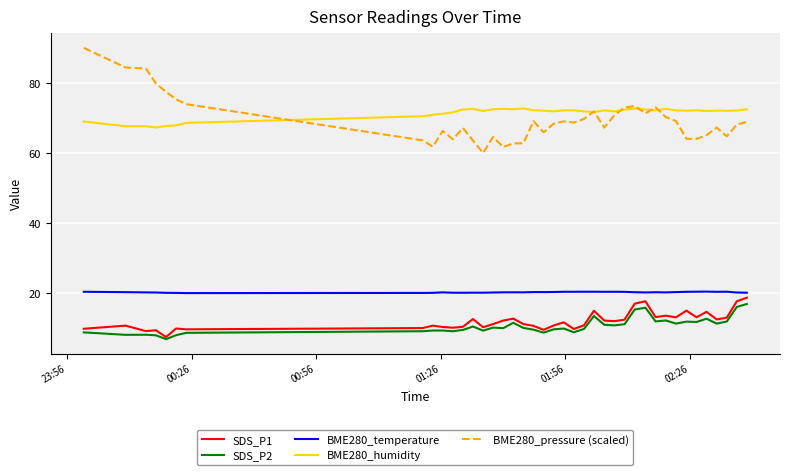

Which series has the widest spread of values?

BME280_pressure (scaled)